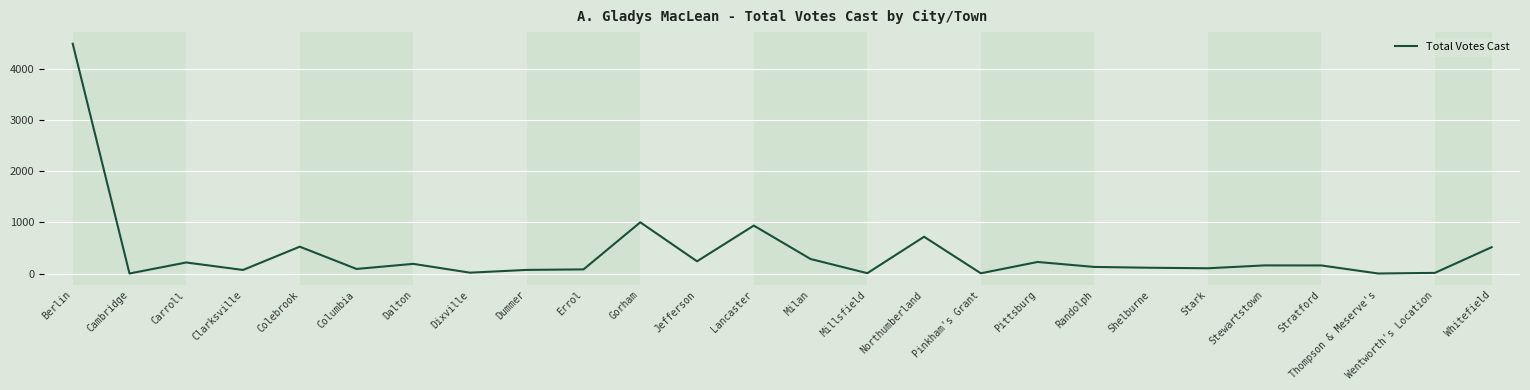

True or false: the data shows 239 at Jefferson.

True